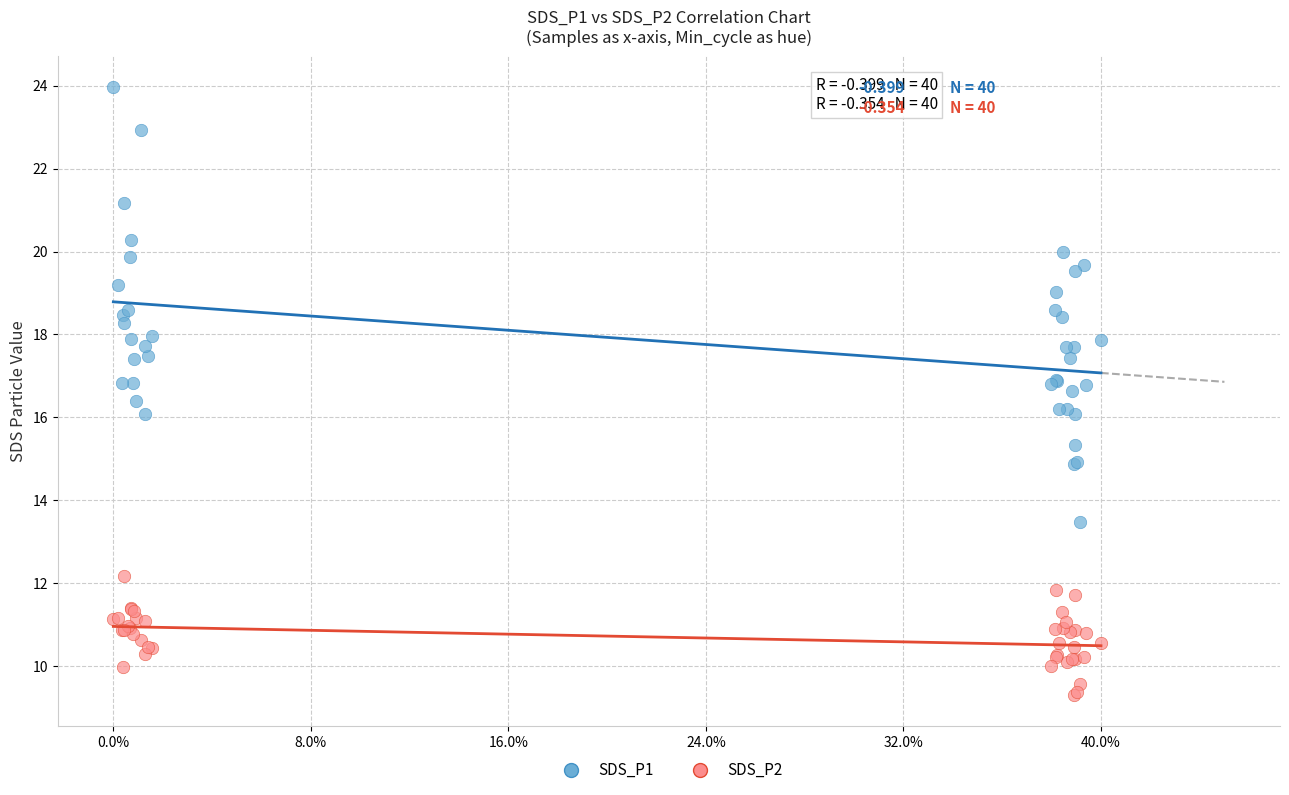

Which series has the widest spread of Y values?

SDS_P1